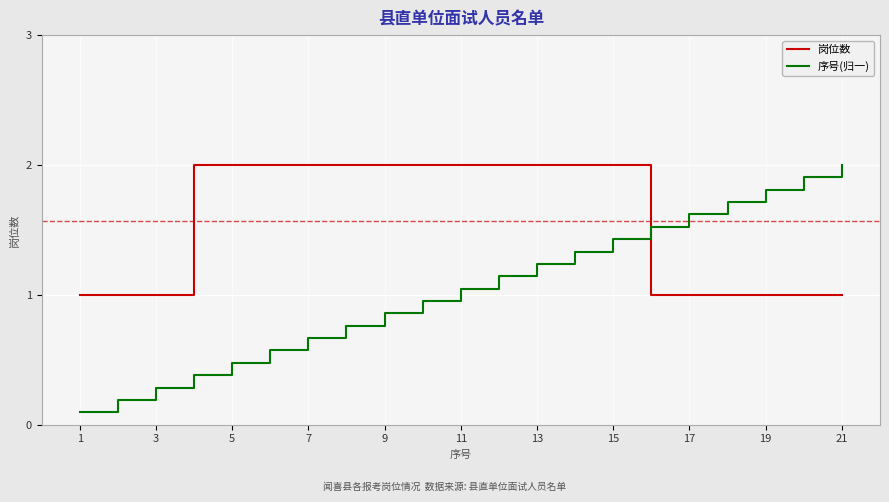

What is the greatest value displayed?

2.0